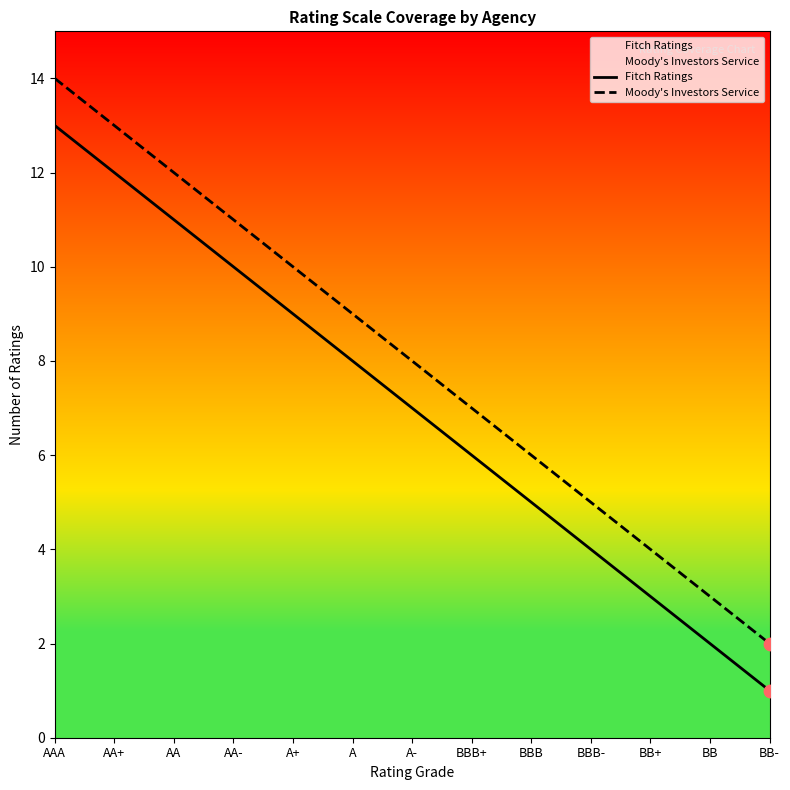

At which category is the sum across all series the highest?

AAA